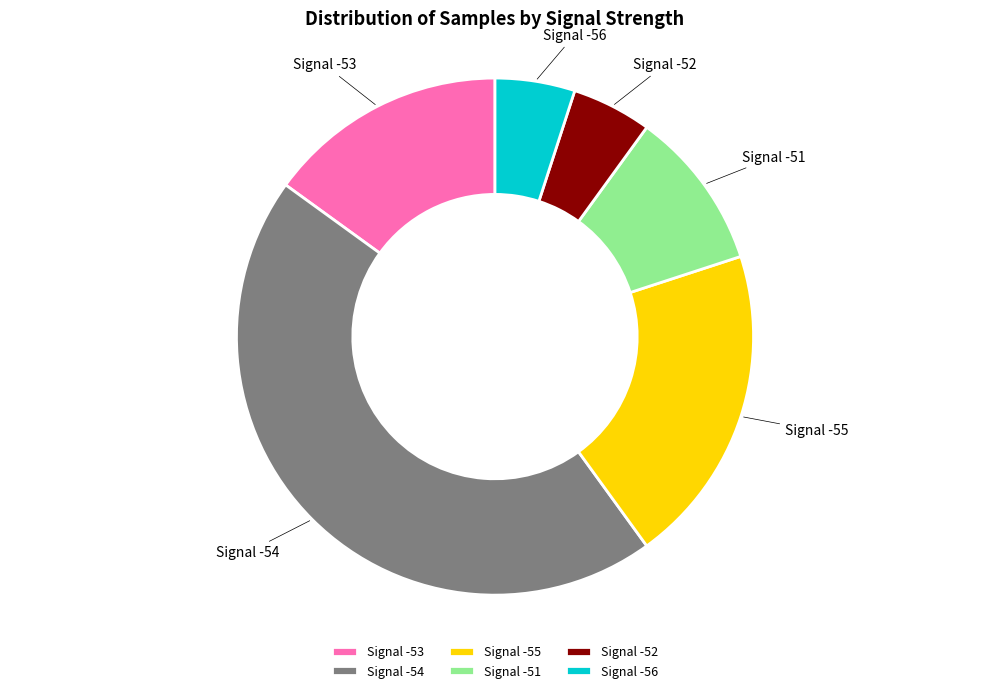

Is the sum of Signal -52 and Signal -55 greater than half?

No